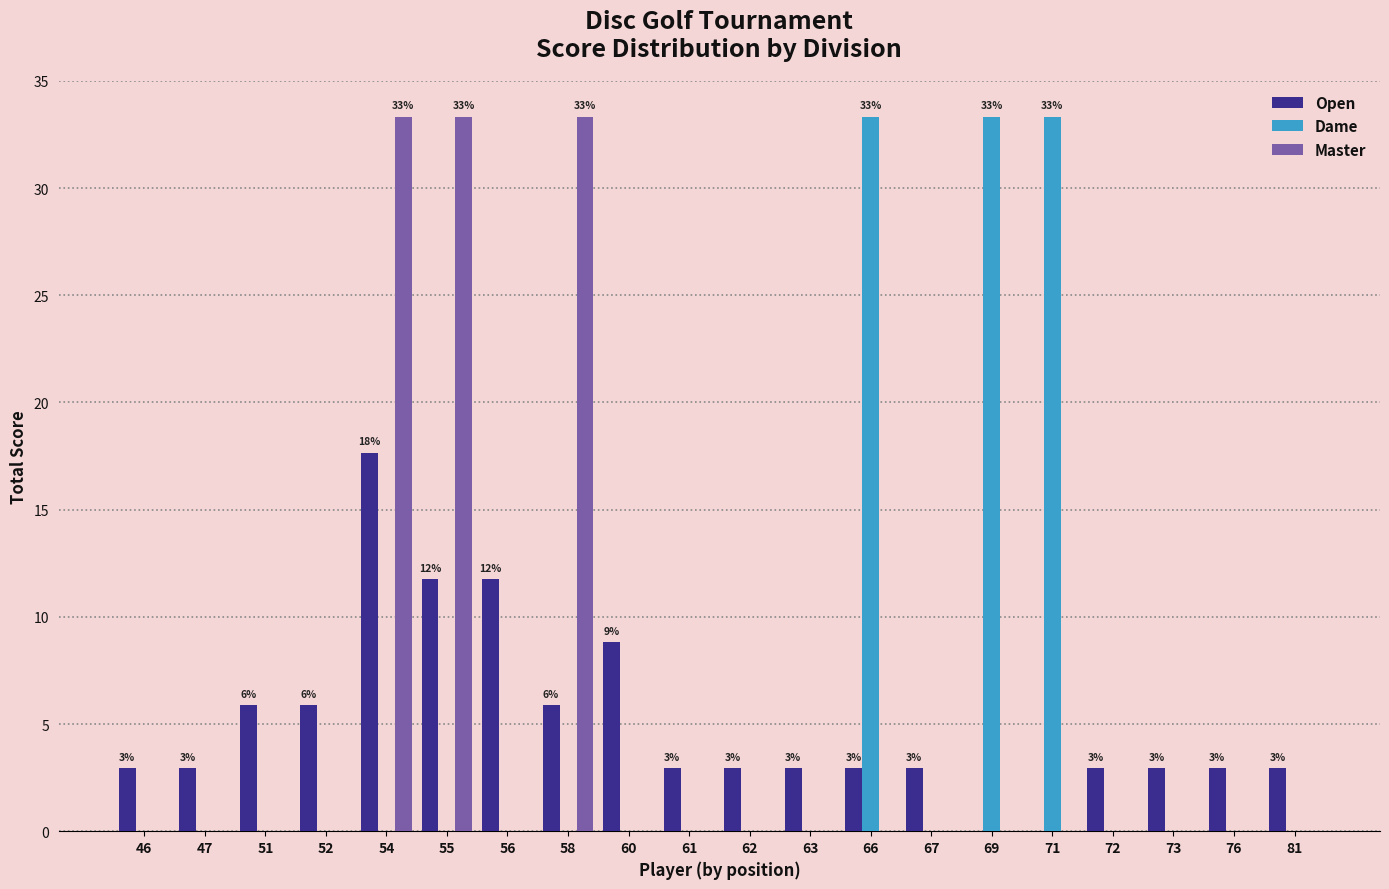

Reading right to left, extract all data points from this chart.

Open: 2.9	2.9	2.9	2.9	0.0	0.0	2.9	2.9	2.9	2.9	2.9	8.8	5.9	11.8	11.8	17.6	5.9	5.9	2.9	2.9
Dame: 0.0	0.0	0.0	0.0	33.3	33.3	0.0	33.3	0.0	0.0	0.0	0.0	0.0	0.0	0.0	0.0	0.0	0.0	0.0	0.0
Master: 0.0	0.0	0.0	0.0	0.0	0.0	0.0	0.0	0.0	0.0	0.0	0.0	33.3	0.0	33.3	33.3	0.0	0.0	0.0	0.0